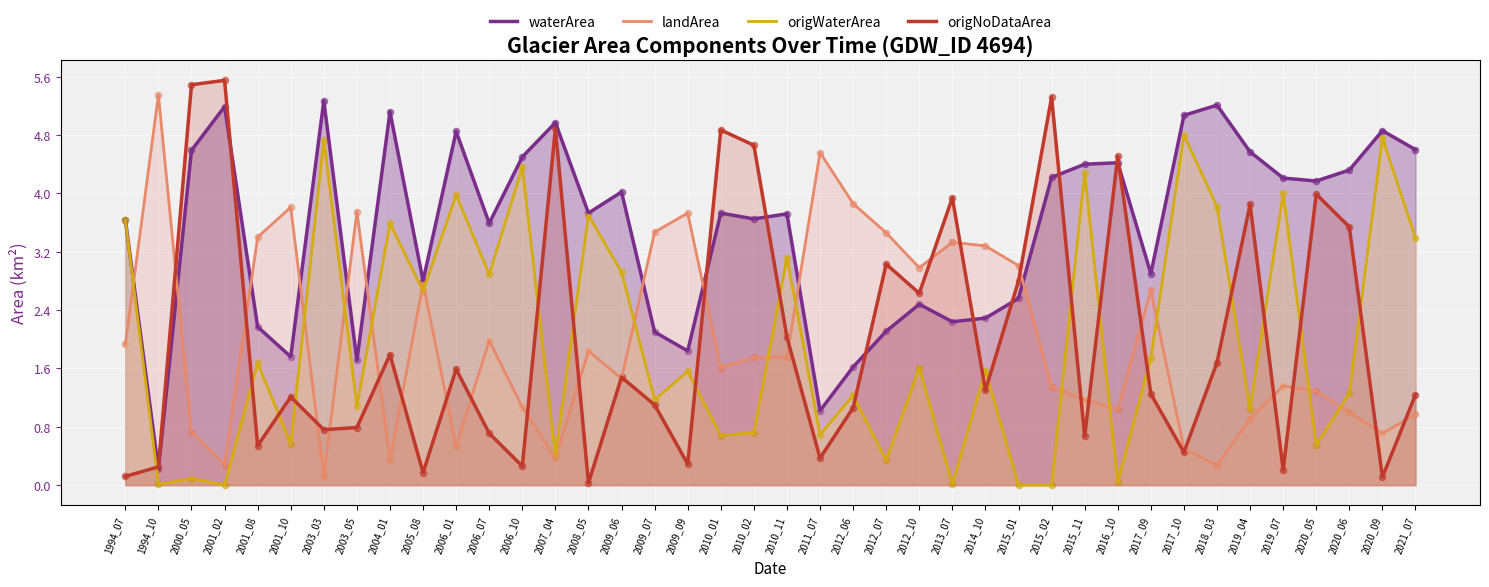

Which series reaches the minimum Y coordinate?

origWaterArea